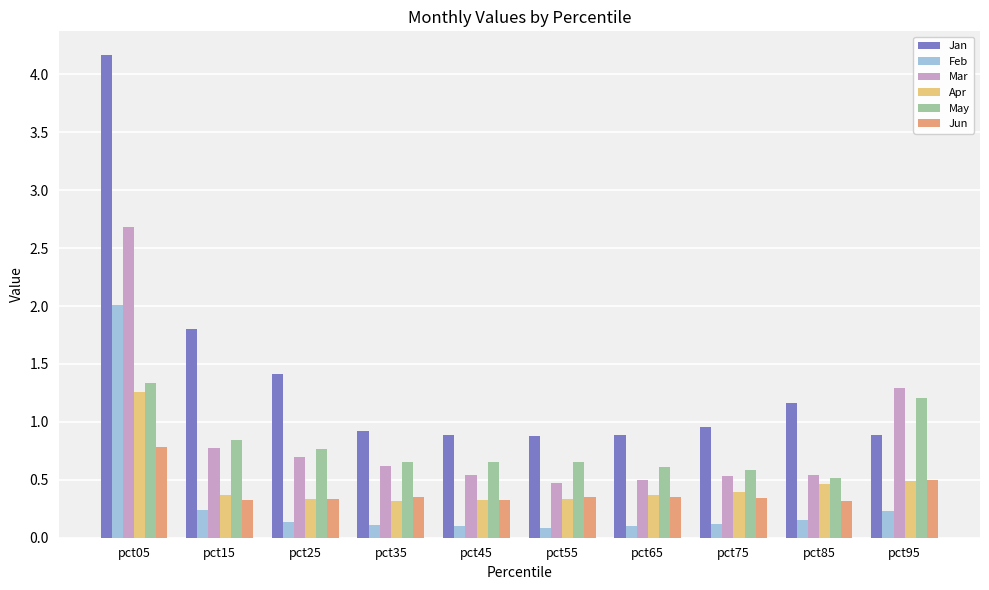

What is the difference between the maximum and minimum values in the Apr series?

0.9